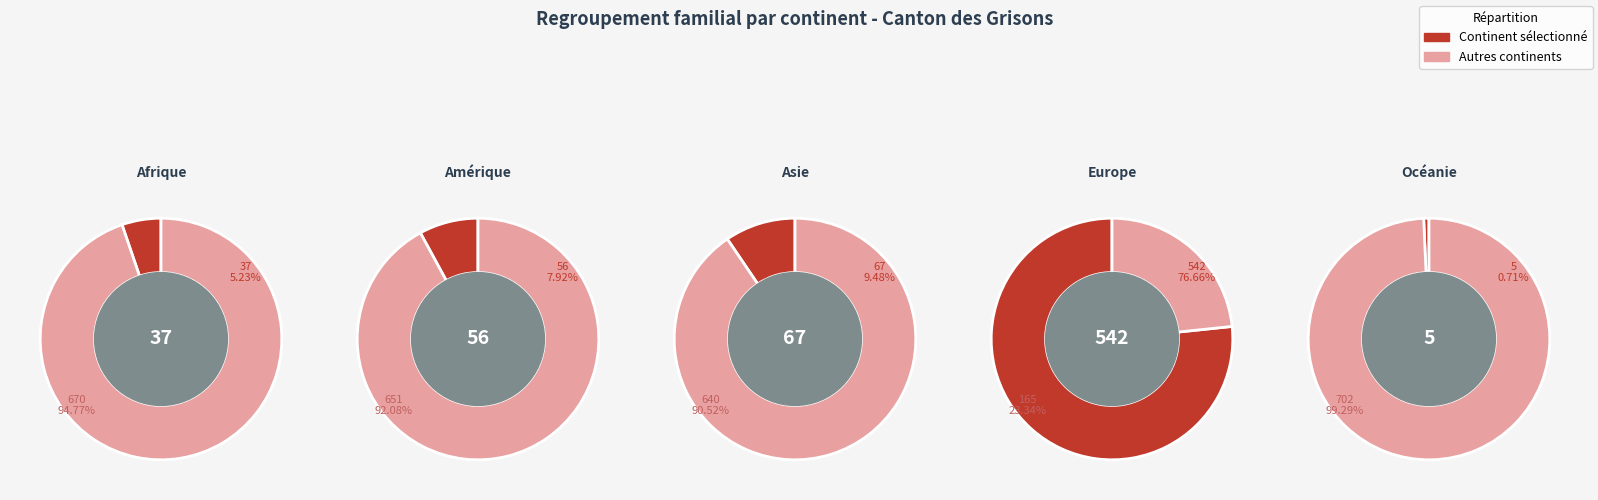

Count the number of slices in the pie.

5